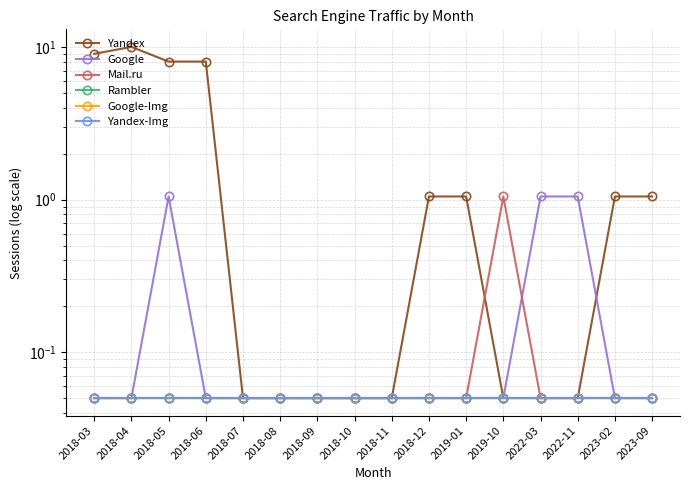

What is the value of the Google point at the 6th from the left?

0.1